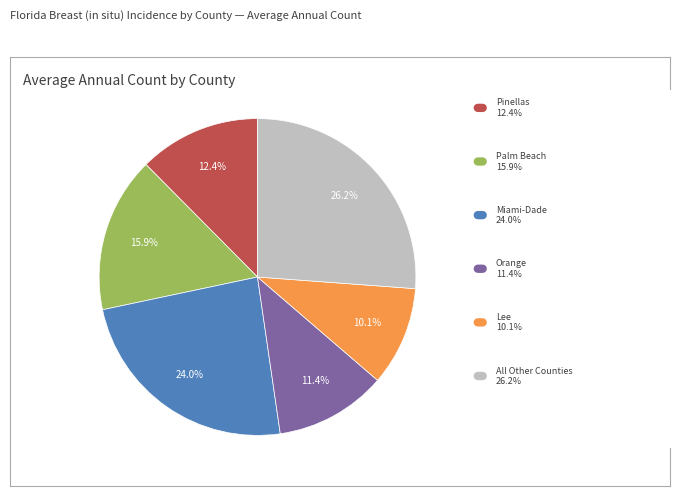

To the nearest percent, what is the difference between the largest and smallest slice percentages?

16%